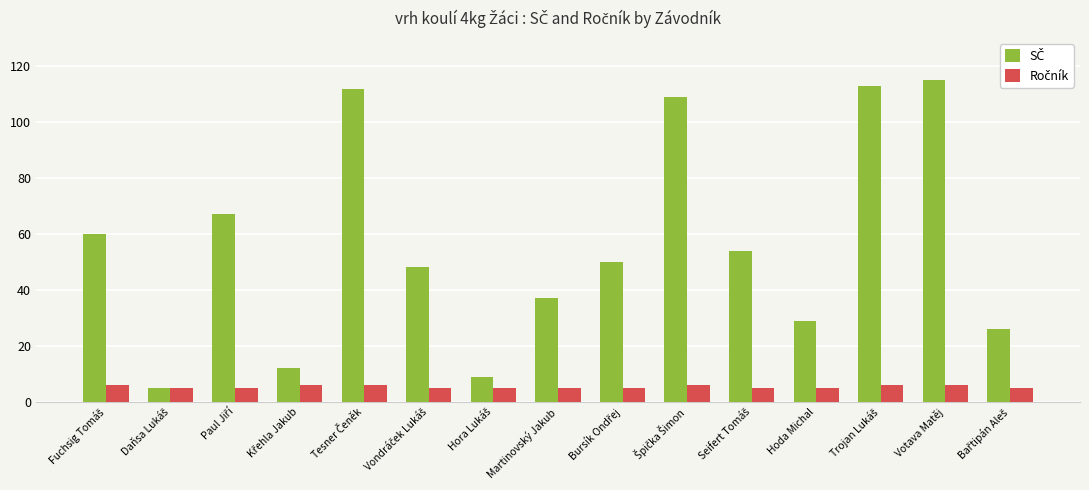

What is the total value across all series at Martinovský Jakub?

42